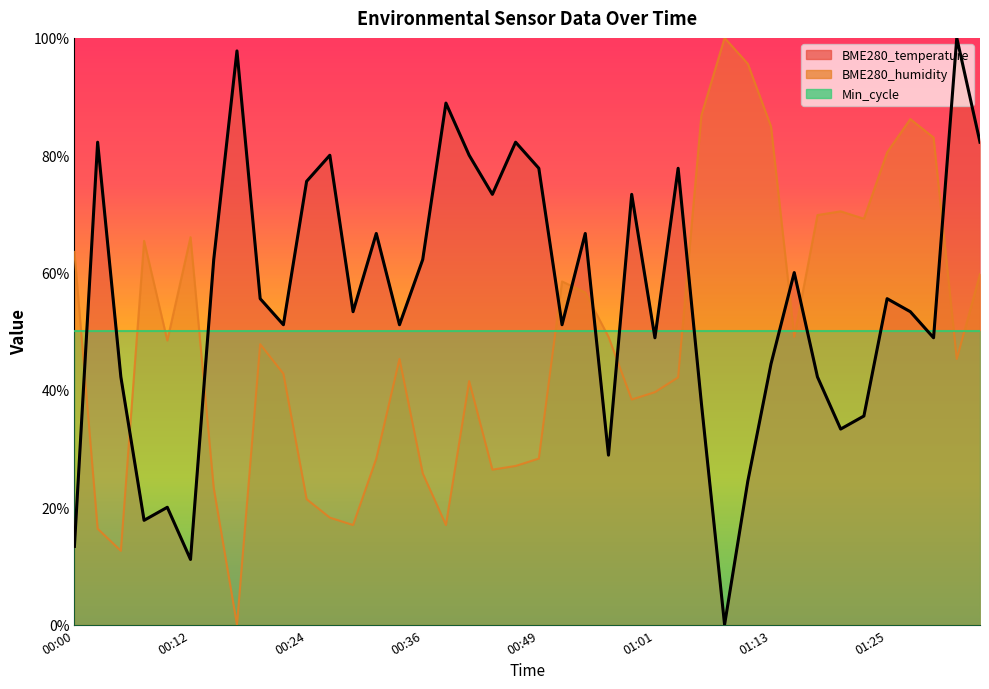

How many times do BME280_humidity and BME280_temperature cross each other?

11